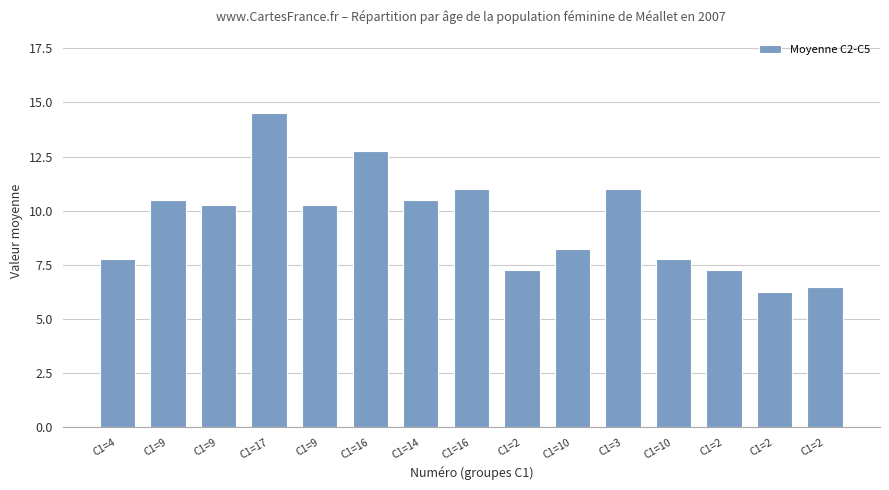

Rank the categories by value from highest to lowest.

C1=17, C1=16, C1=16, C1=3, C1=9, C1=14, C1=9, C1=9, C1=10, C1=4, C1=10, C1=2, C1=2, C1=2, C1=2